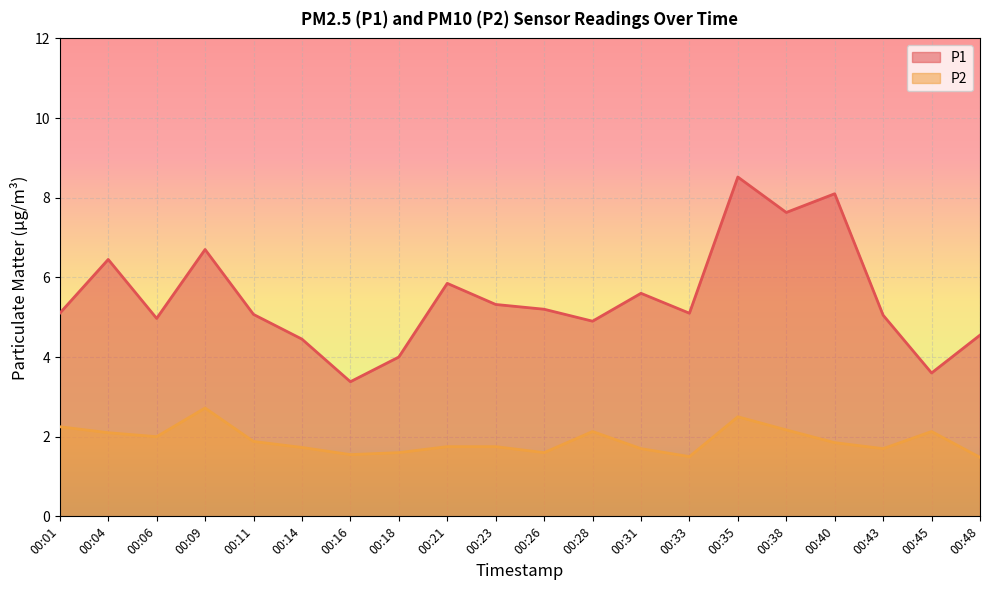

How many lines are shown in the chart?

2